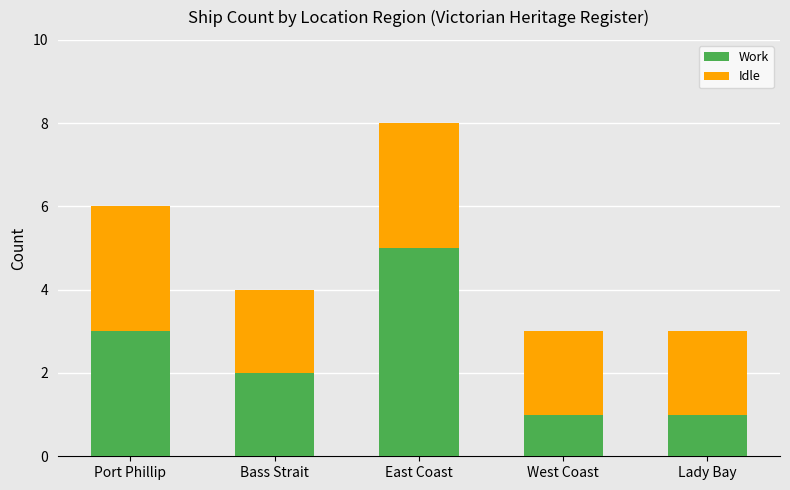

How many data points in Work are less than 2?

2